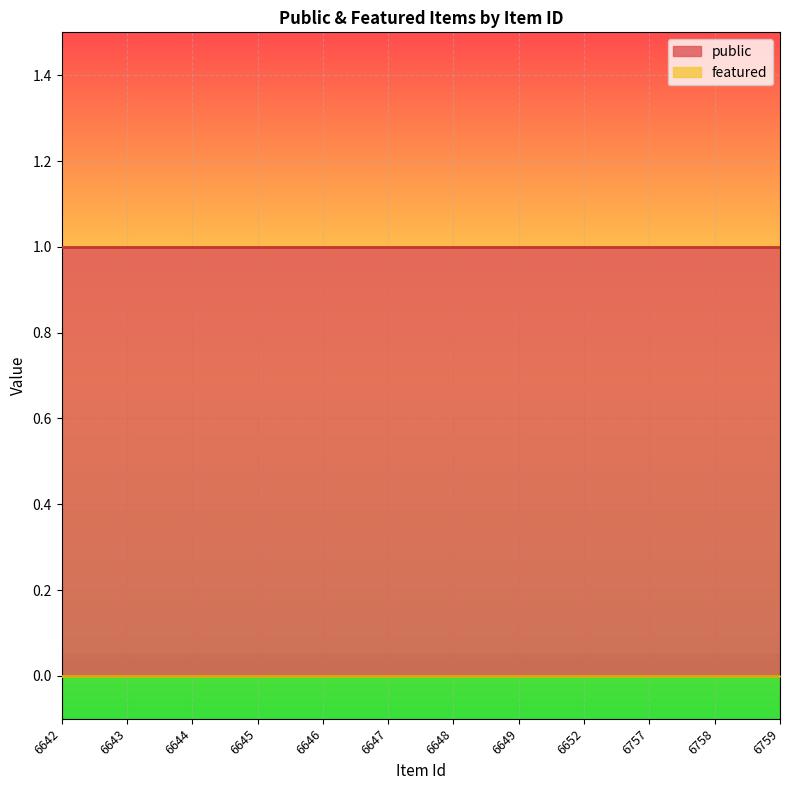

Which series changed the most between 6645 and 6649?

public